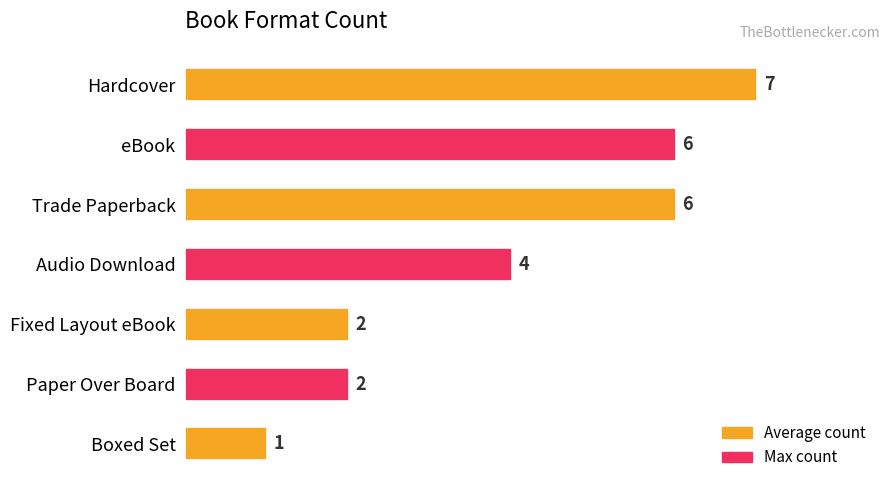

What is the change in value from eBook to Paper Over Board?

-4